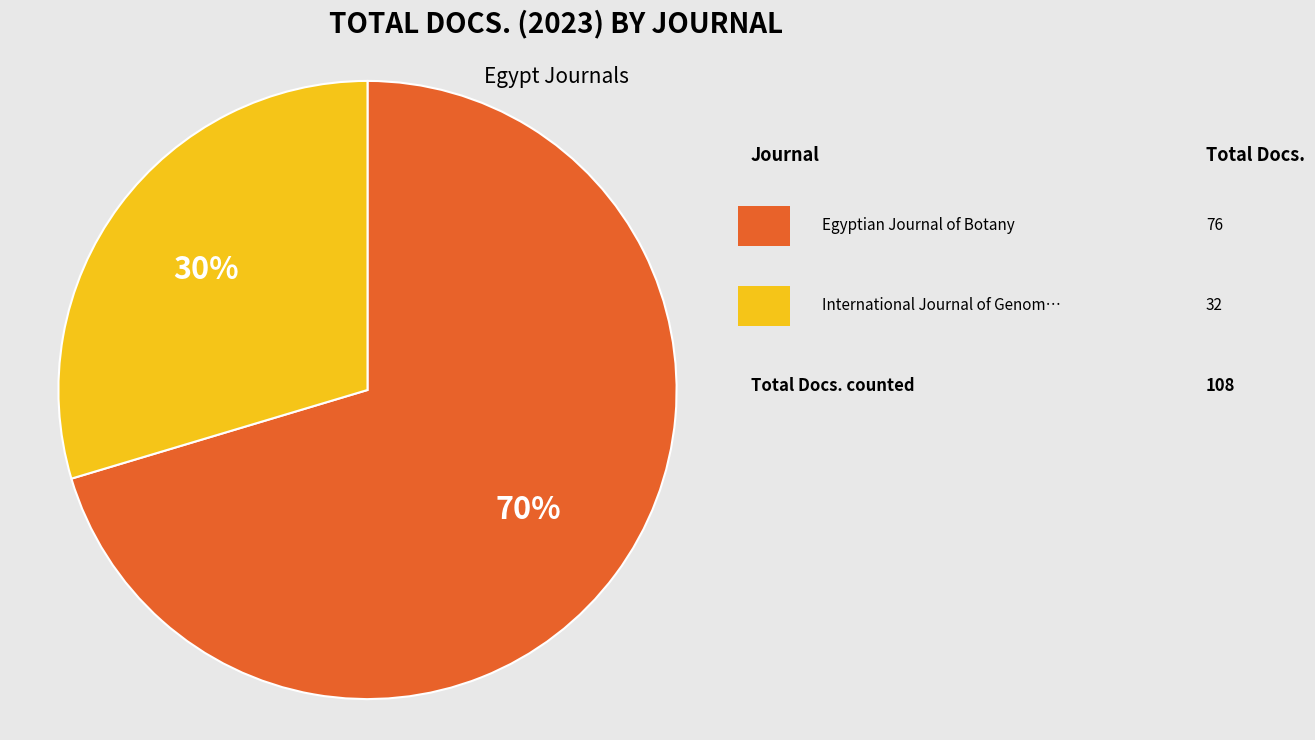

Does any single category account for the majority?

Yes